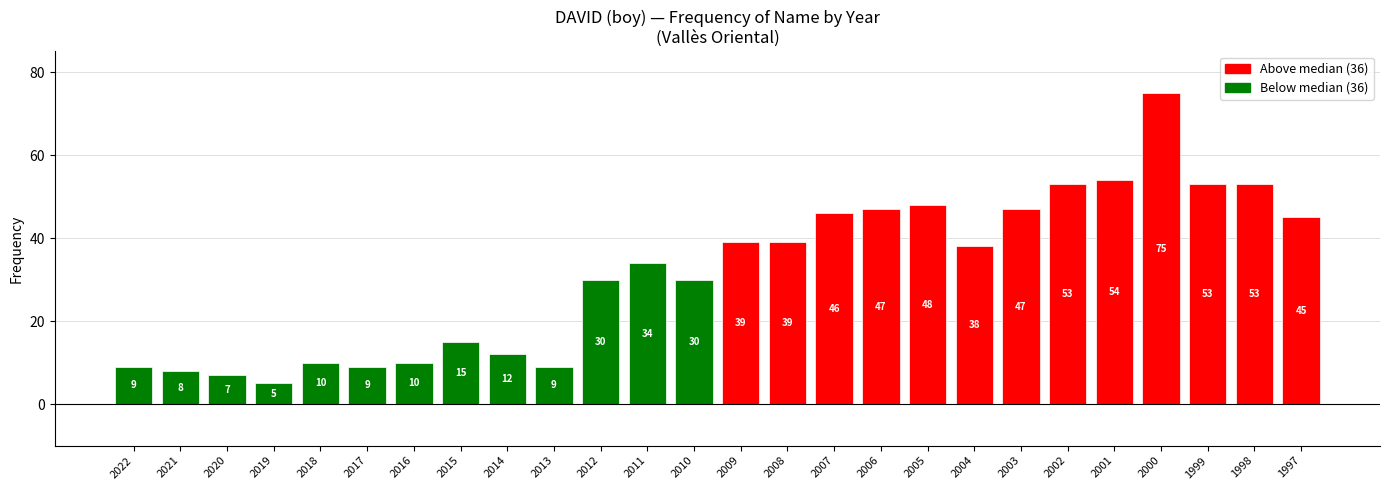

What is the ratio of the value at 2019 to the value at 2005?

0.1